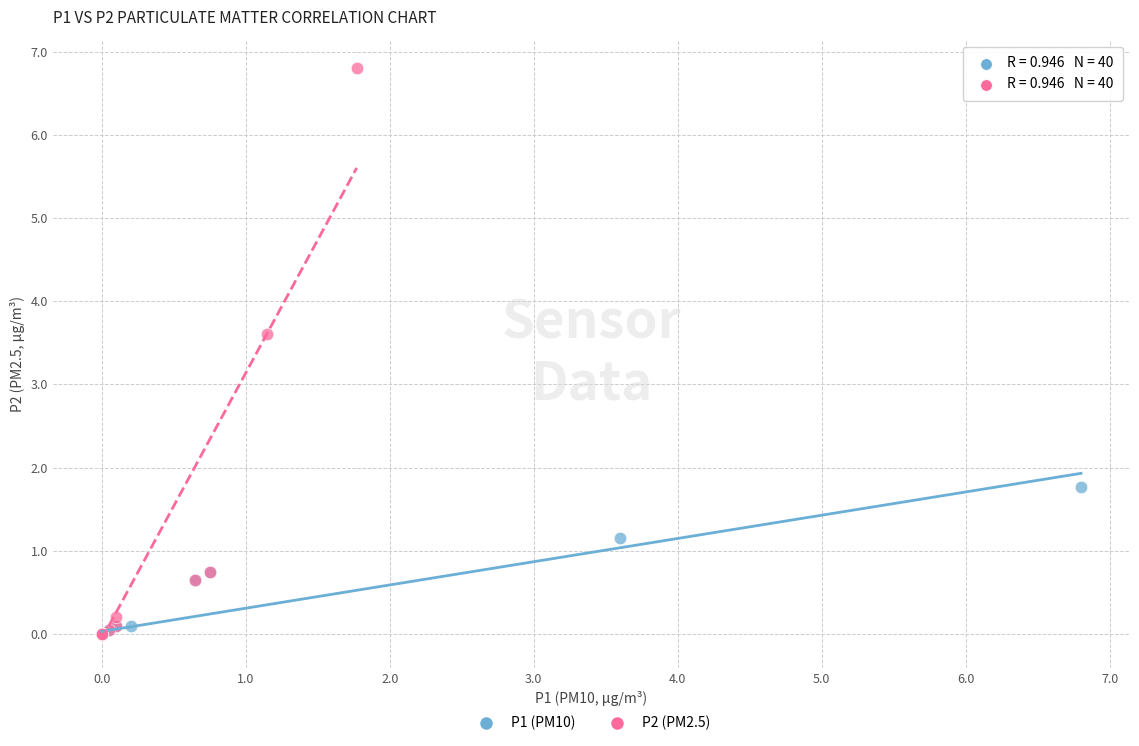

Which series has the widest spread of Y values?

P2 (PM2.5)